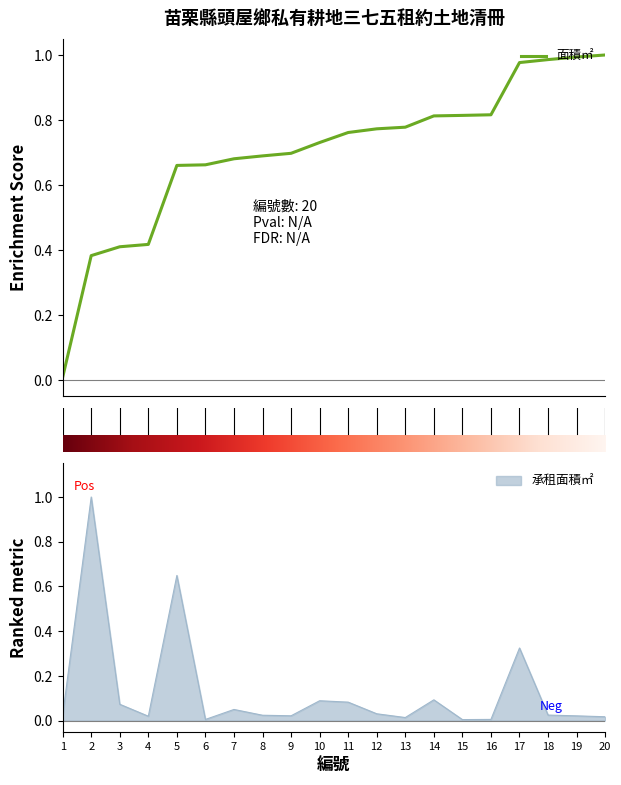

At which category does the data reach its first local valley?

4